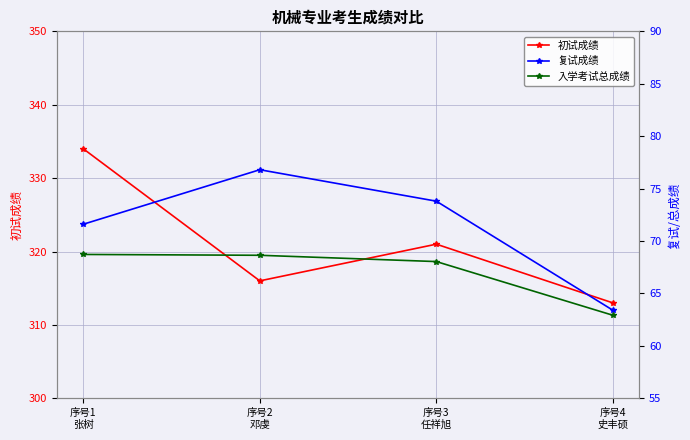

True or false: 复试成绩 has a value of 84.3 at 序号4
史丰硕.

False